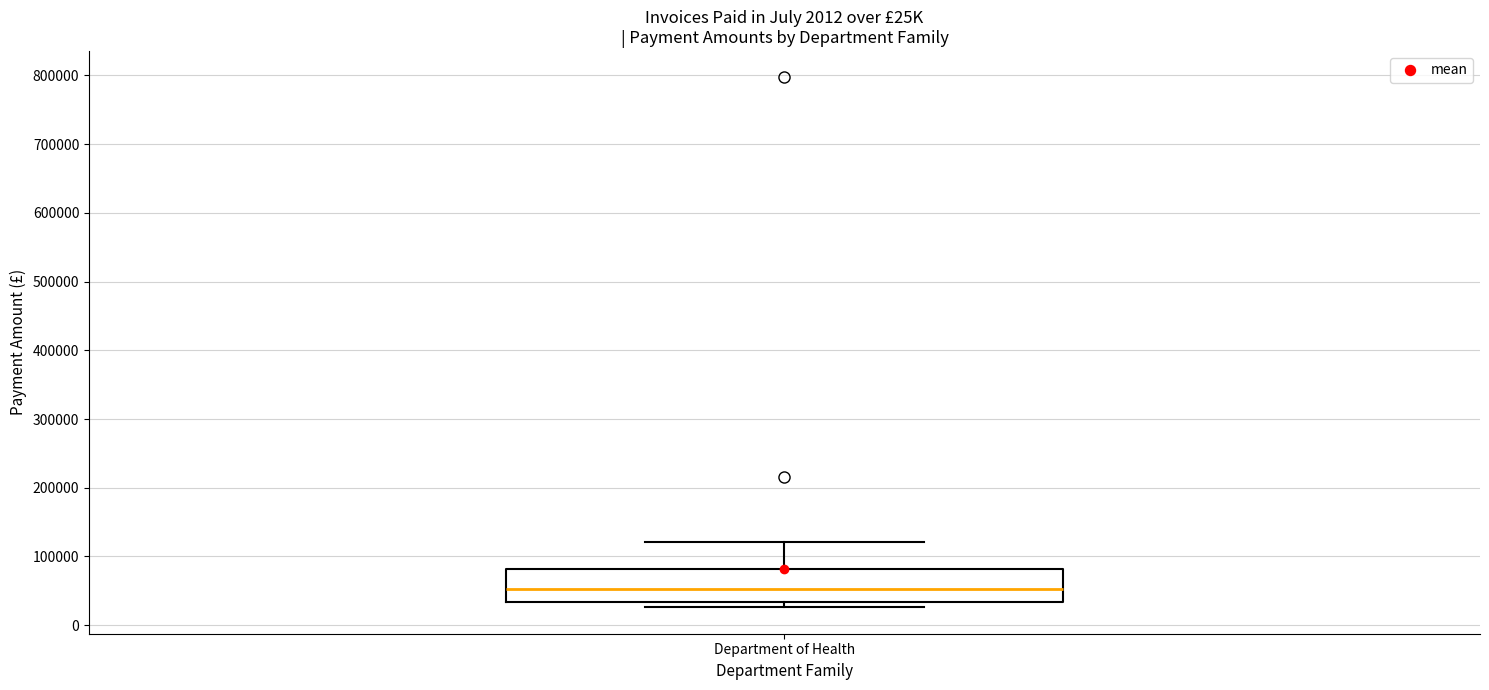

Where does the median line of the box for Department of Health sit on the y-axis? The values are not printed on the chart, so give them approximately, as read against the axis.

50000